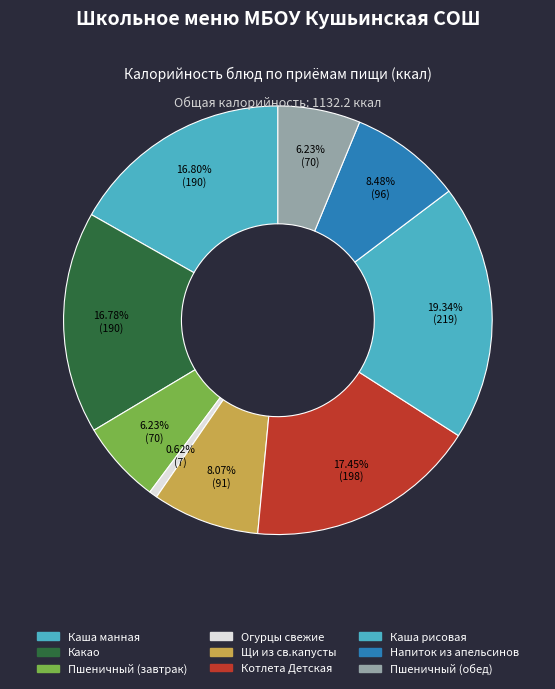

What is the change in value from Пшеничный (завтрак) to Напиток из апельсинов?

+25.5